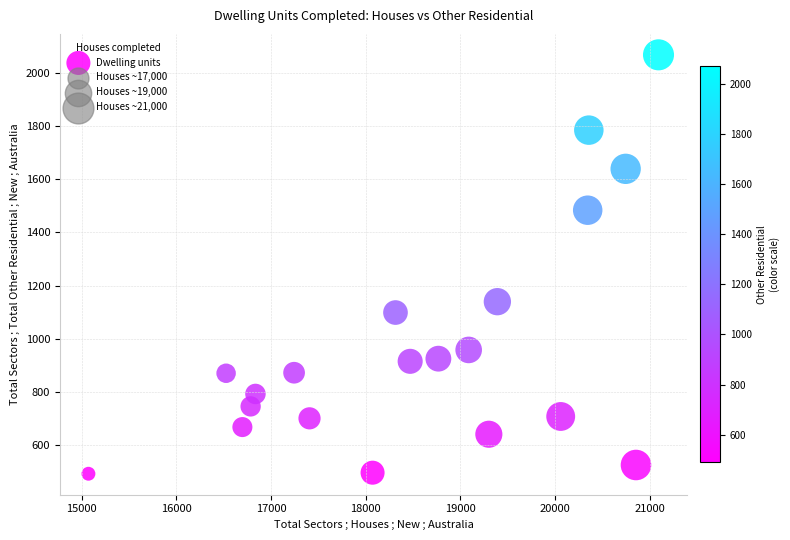

What Y value in the scatter plot is closest to 1280?

1139